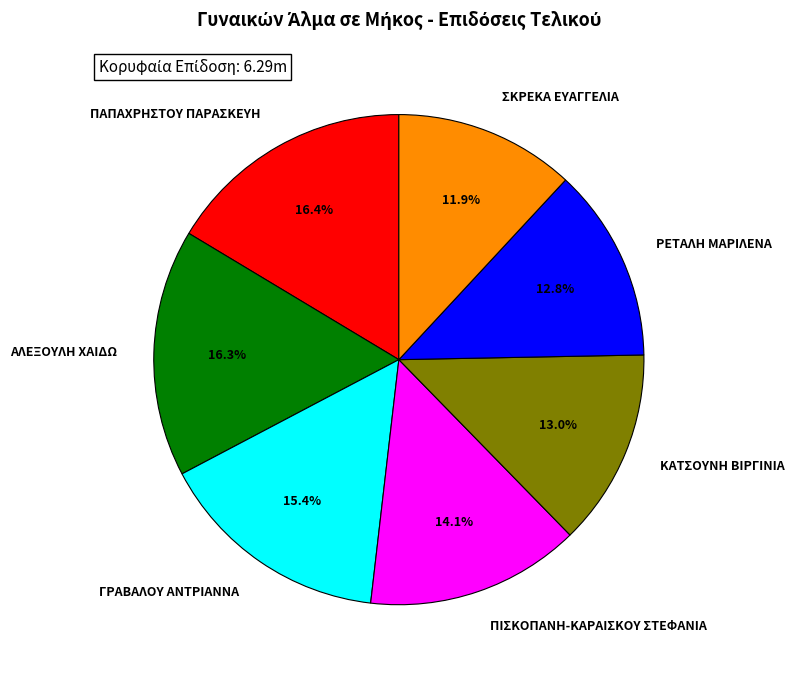

Count the number of slices in the pie.

7